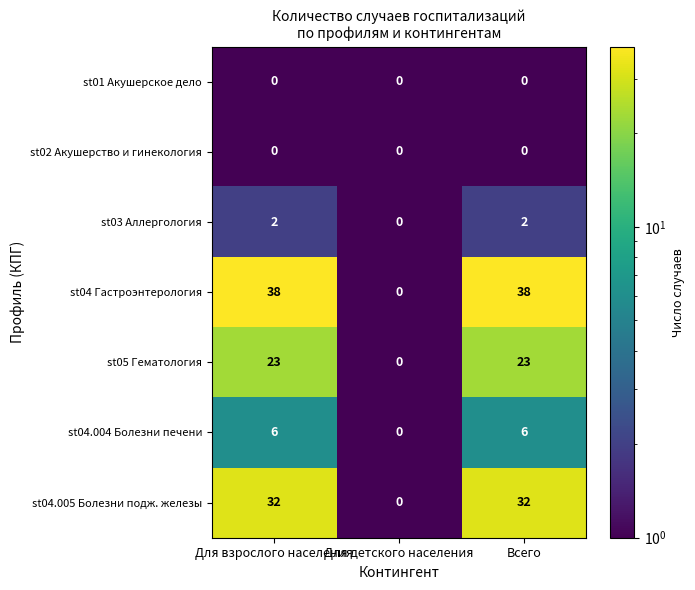

The st03 Аллергология series shows 3 at Всего. True or false?

False